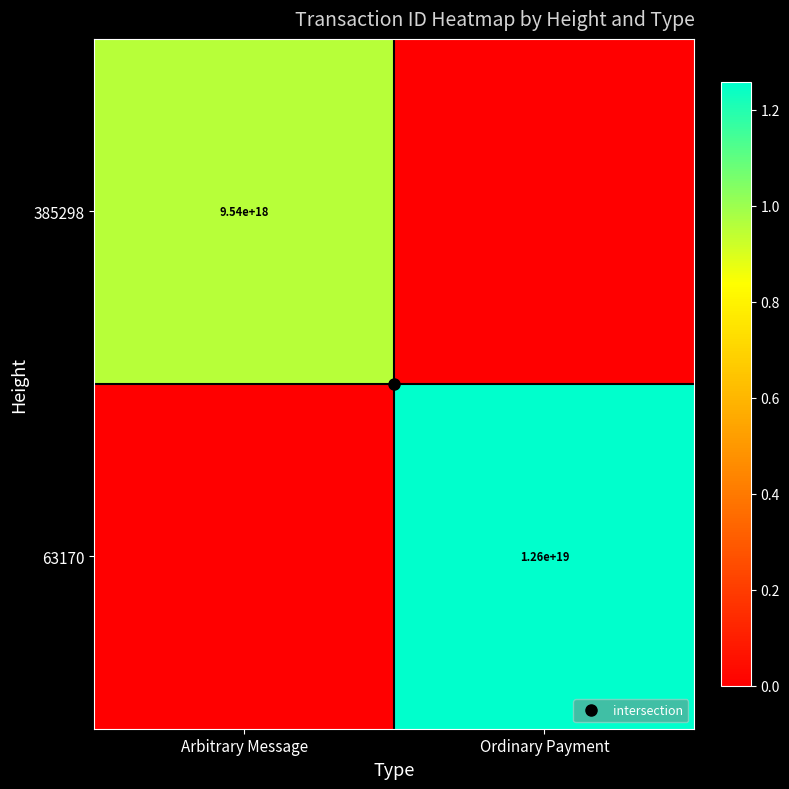

What is the maximum value for 63170?

12584378998601816064